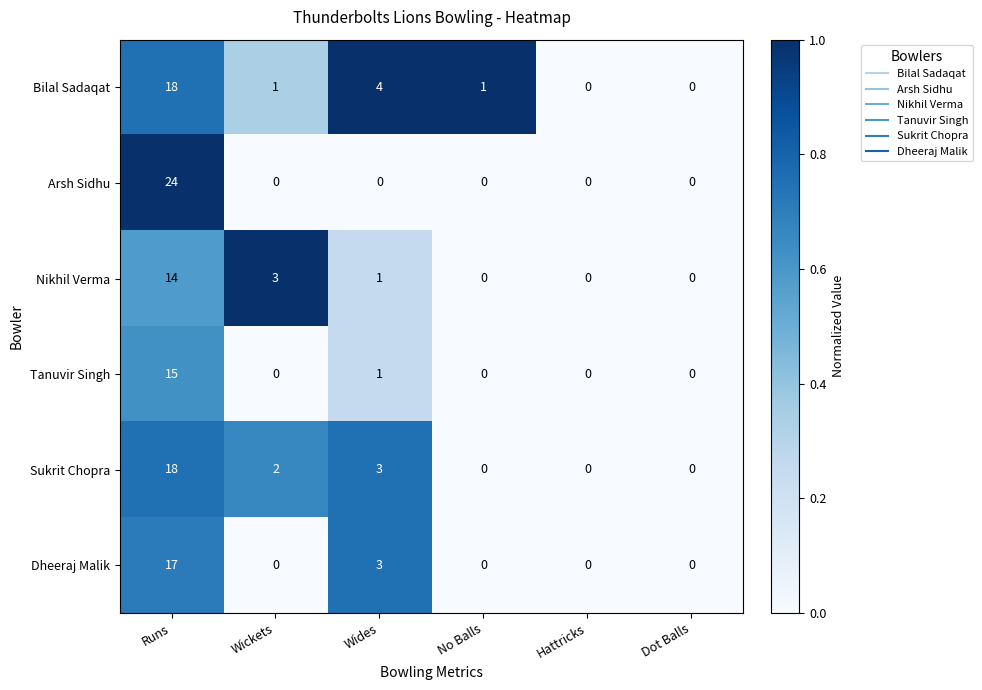

How many data points does each series have?

6